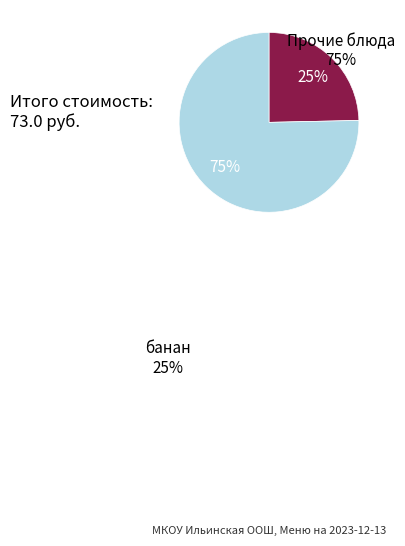

Is there a majority slice in this chart?

Yes